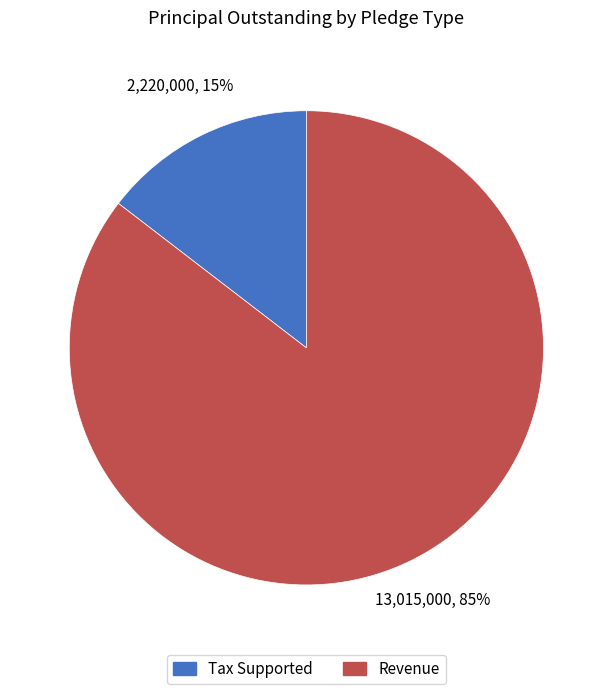

Which slice represents more than half of the pie?

Revenue